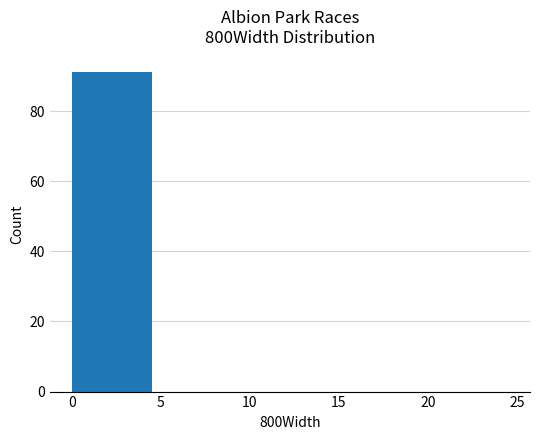

Is it true that the value at 10 is 41?

False